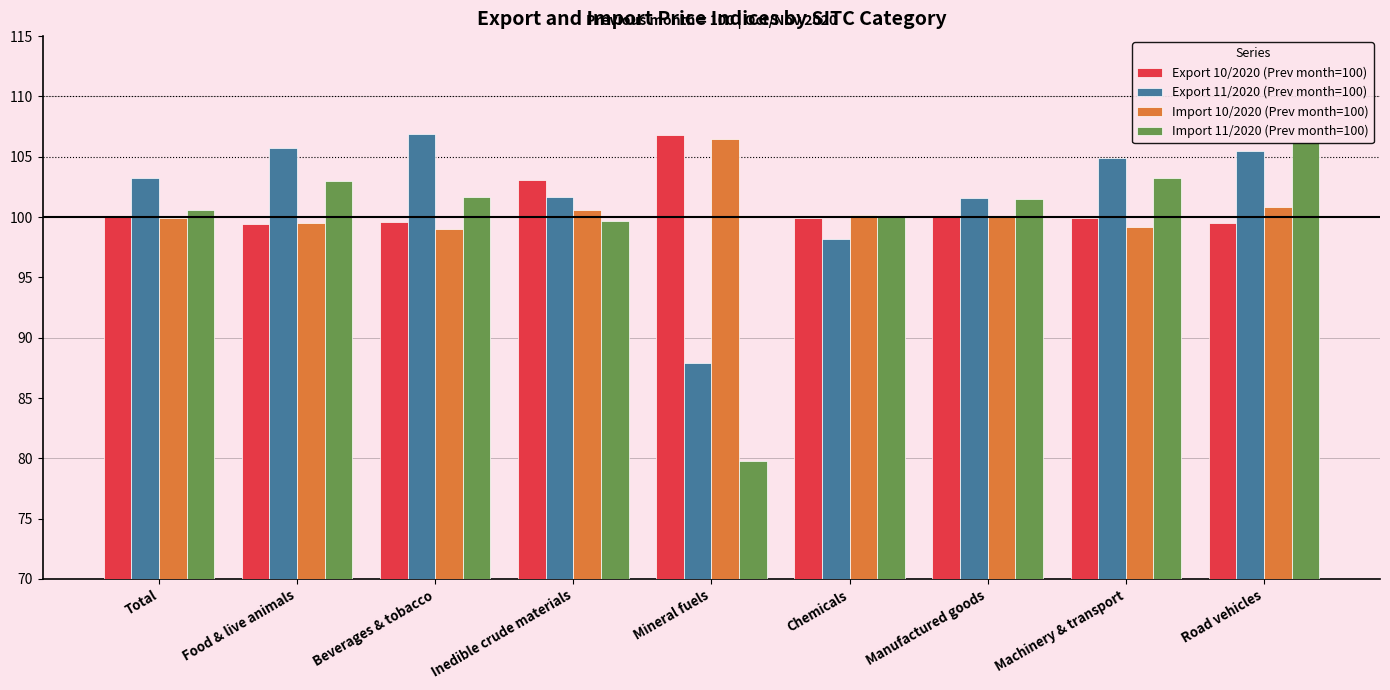

Reading left to right, list all the values displayed in this chart.

Export 10/2020 (Prev month=100): 100.1	99.4	99.6	103.1	106.8	99.9	100.0	99.9	99.5
Export 11/2020 (Prev month=100): 103.2	105.7	106.9	101.7	87.9	98.2	101.6	104.9	105.5
Import 10/2020 (Prev month=100): 99.9	99.5	99.0	100.6	106.5	100.2	100.1	99.2	100.8
Import 11/2020 (Prev month=100): 100.6	103.0	101.7	99.7	79.8	100.1	101.5	103.2	106.2